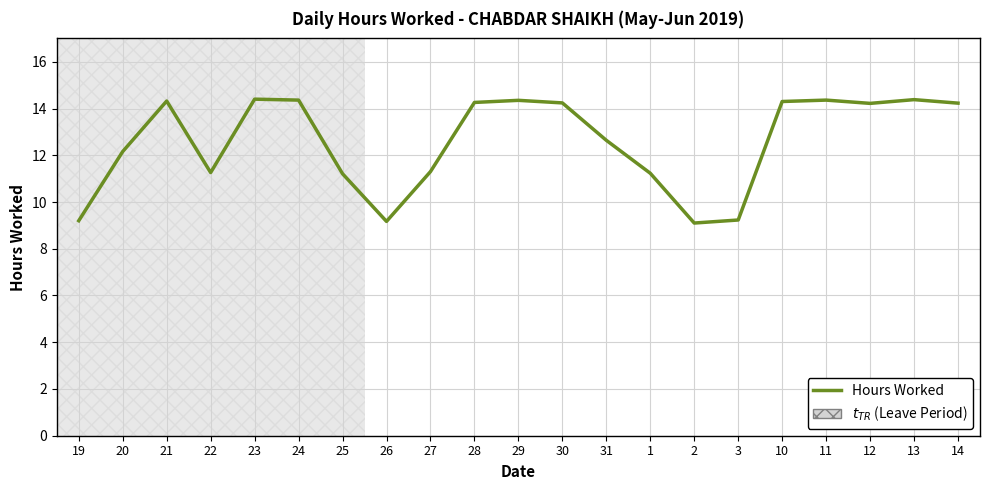

What is the greatest value displayed?

14.4